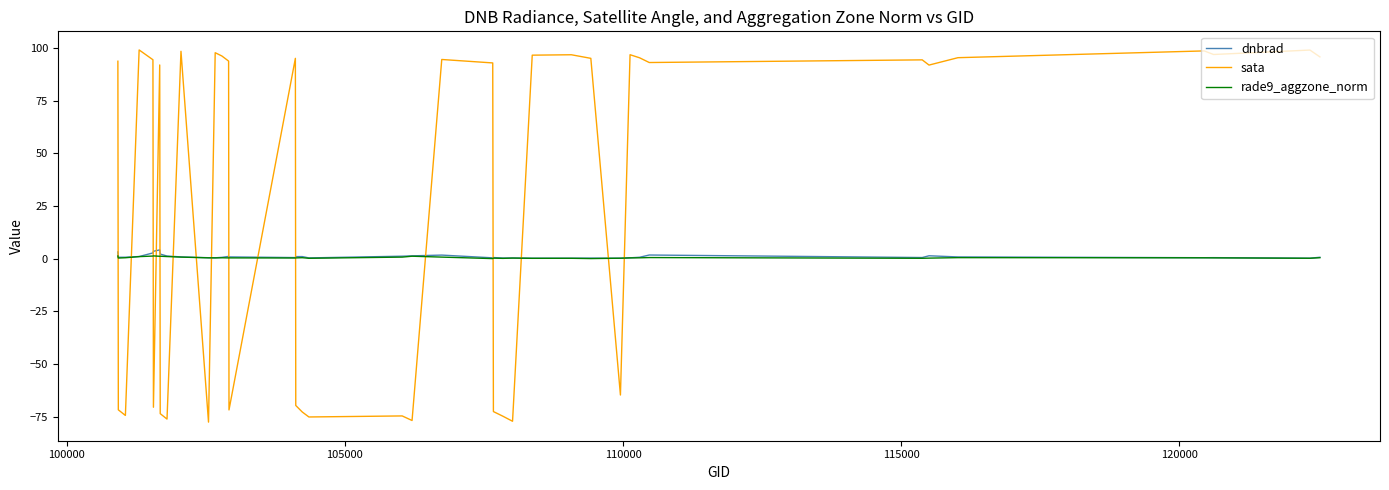

What is the sum of all sata values?

1119.7